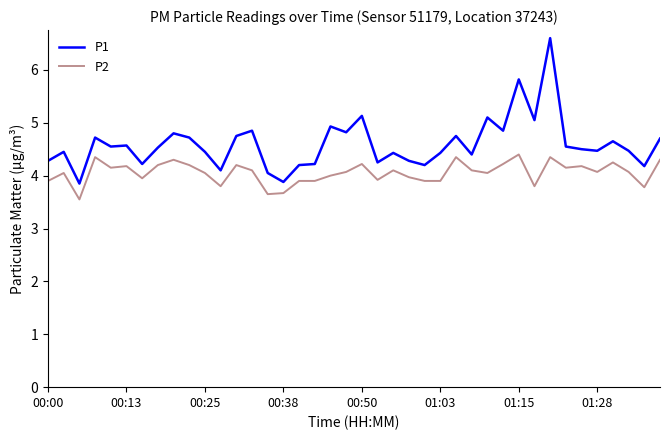

Which series has the widest spread of values?

P1